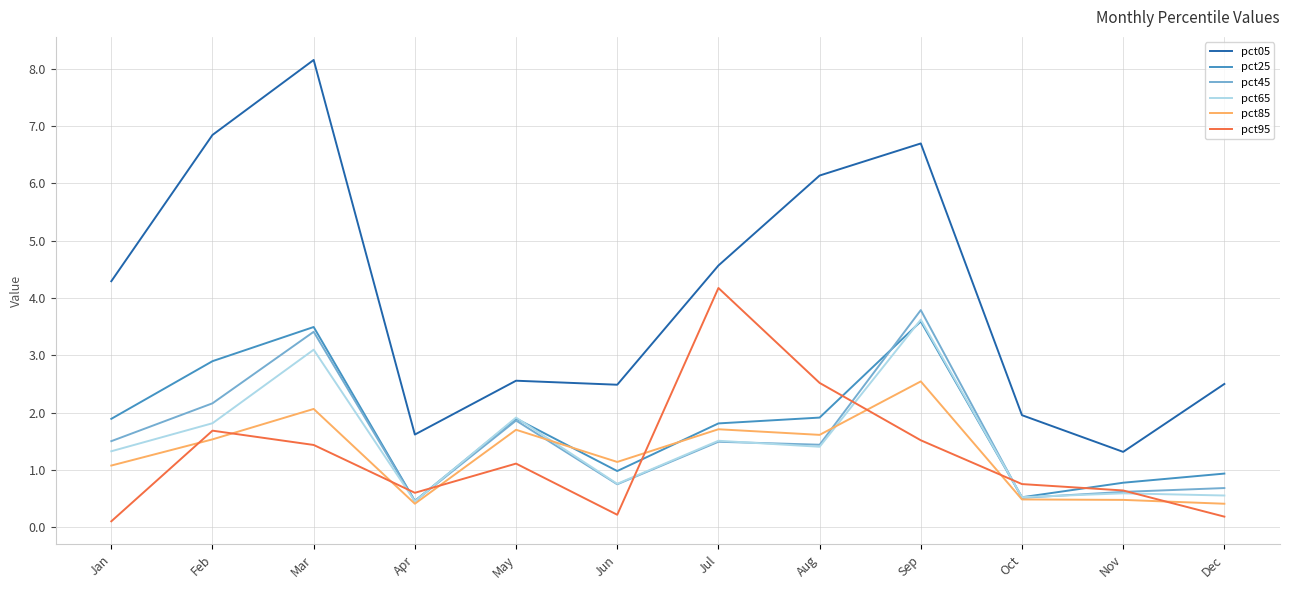

At which category does the chart reach its peak across all series?

Mar